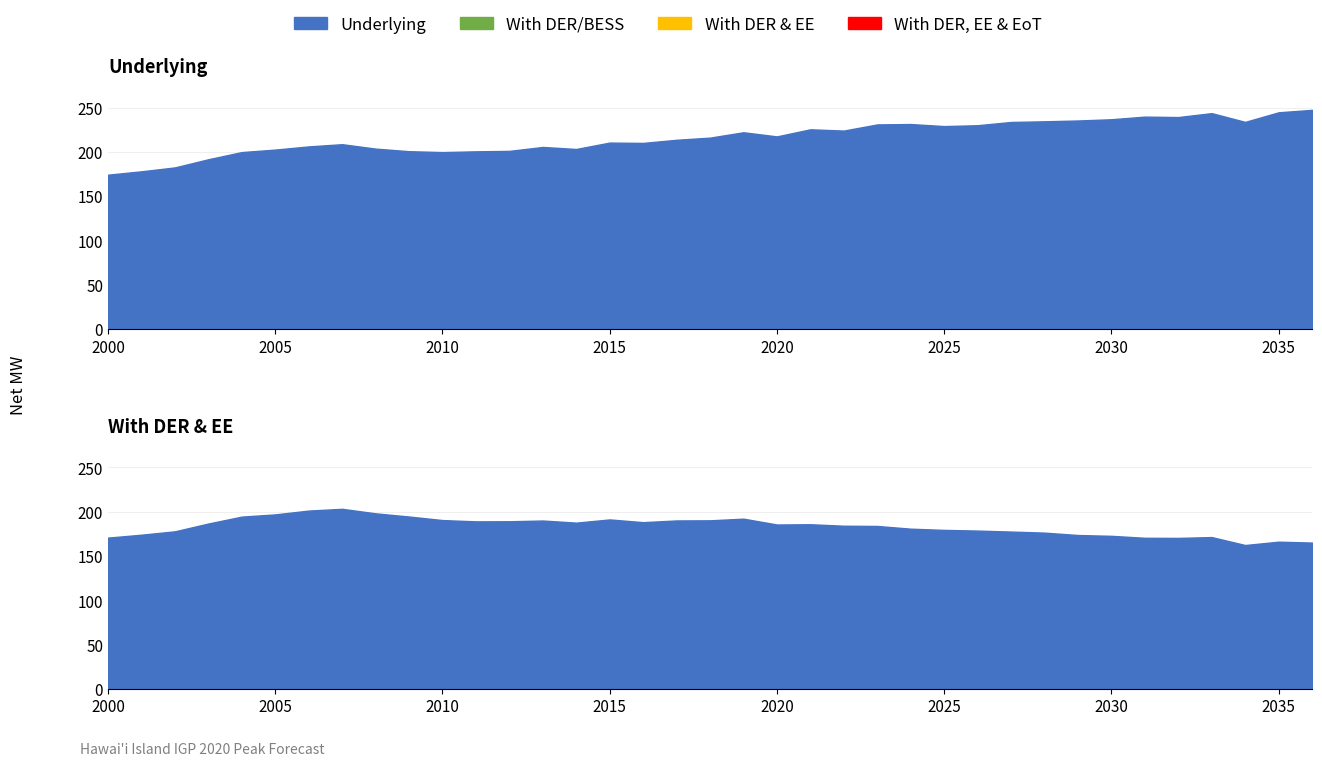

True or false: With DER, EE & EoT and Underlying intersect in this chart.

False